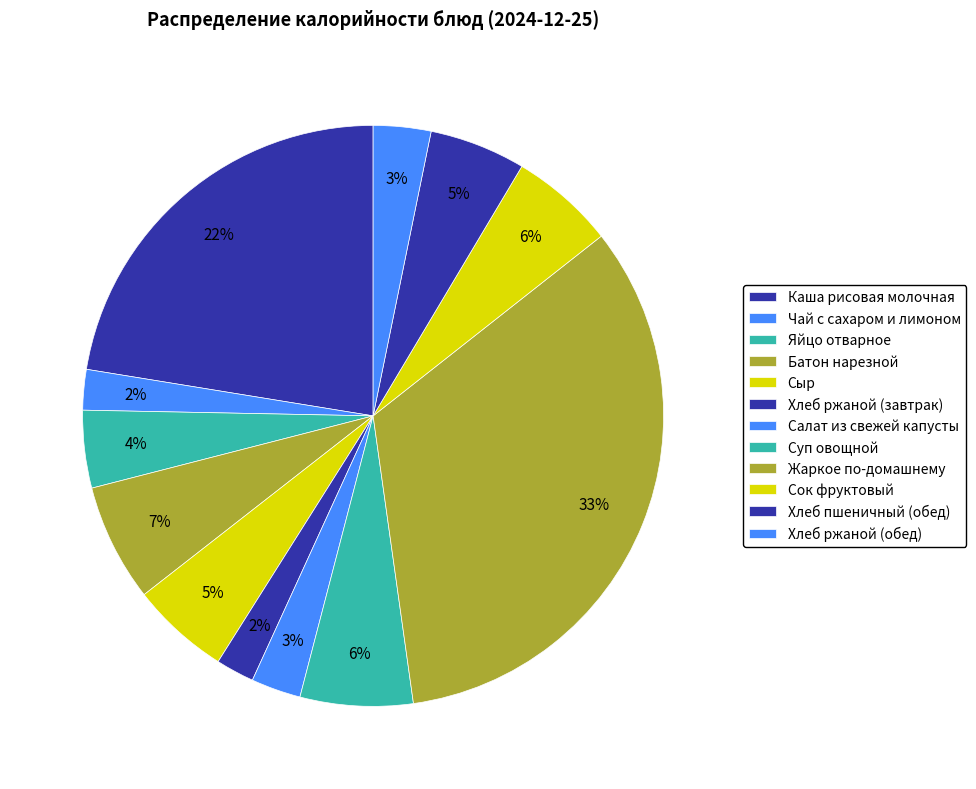

How many segments does this pie chart have?

12